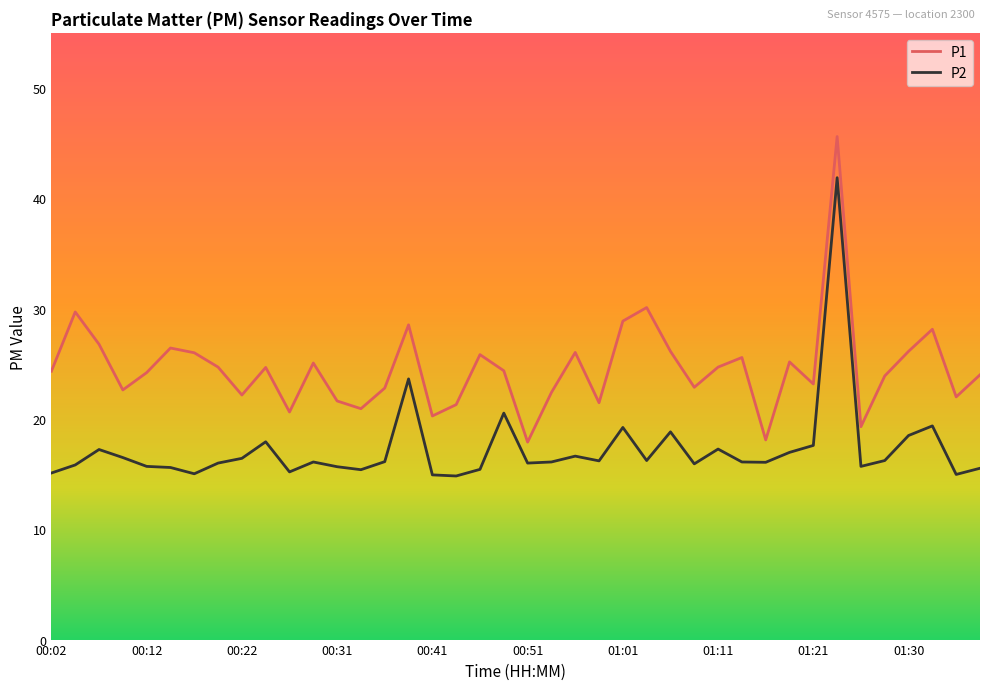

Rank the series by their average value, from lowest to highest.

P2, P1